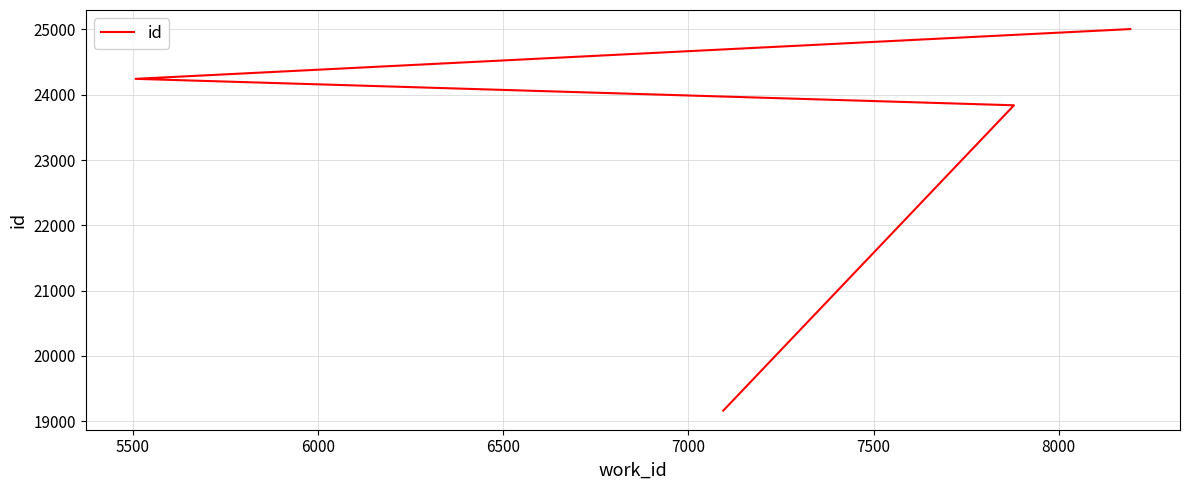

Which has a higher value, 6000 or 6500?

6500